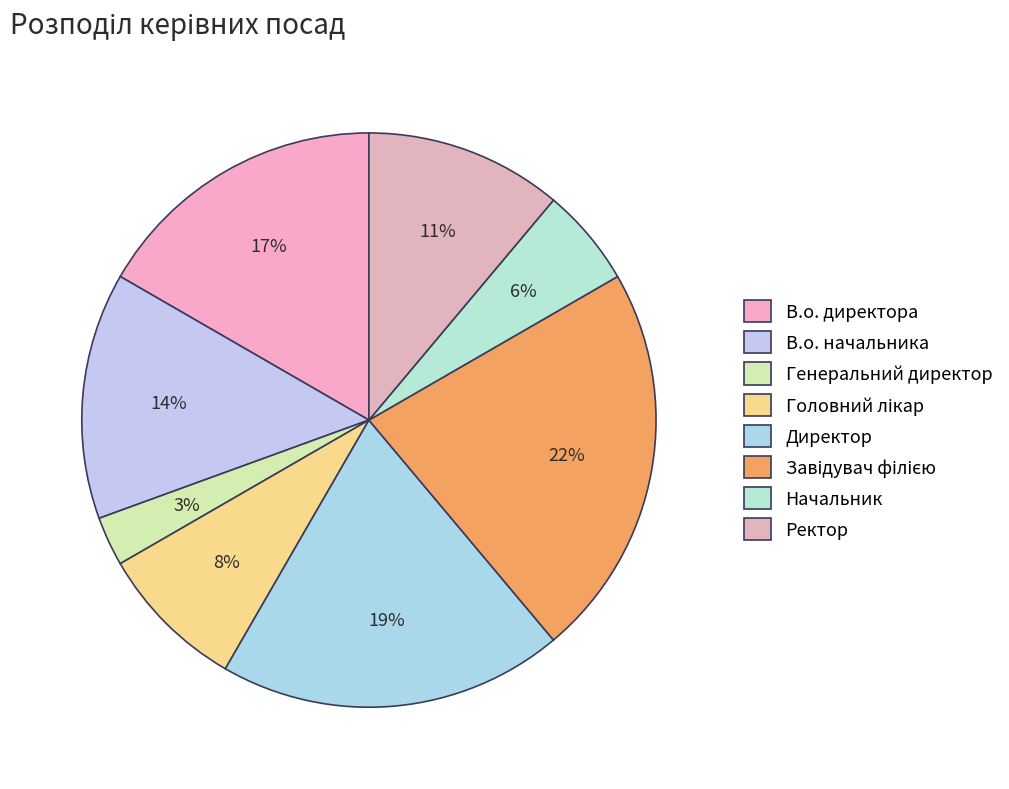

To the nearest percent, what percentage of the pie is Ректор?

11%